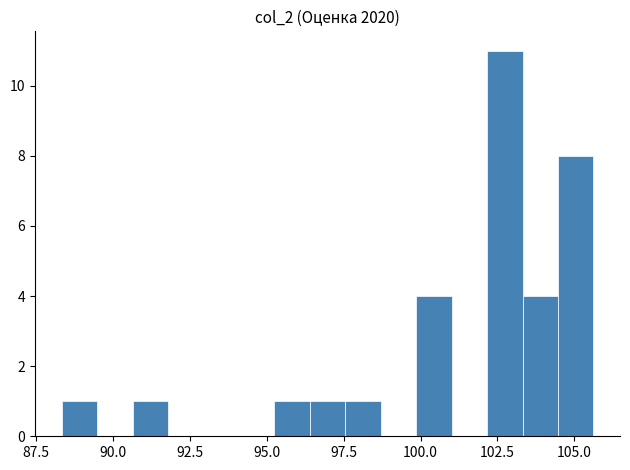

Read against the x-axis, roughly where is the centre of the tallest bar?

102.5